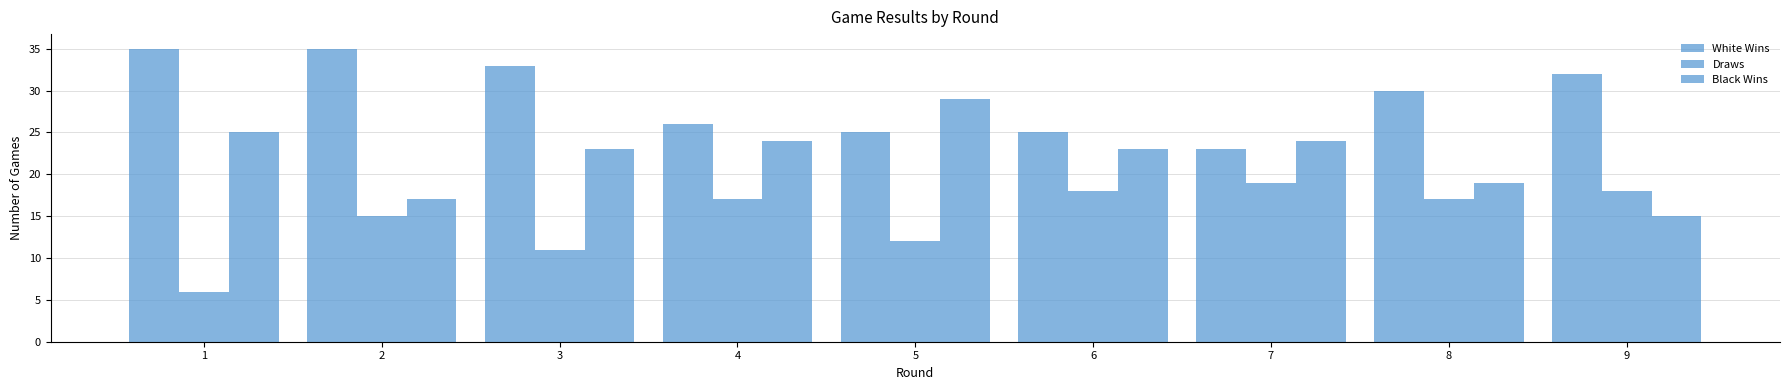

How many series are shown in this chart?

3